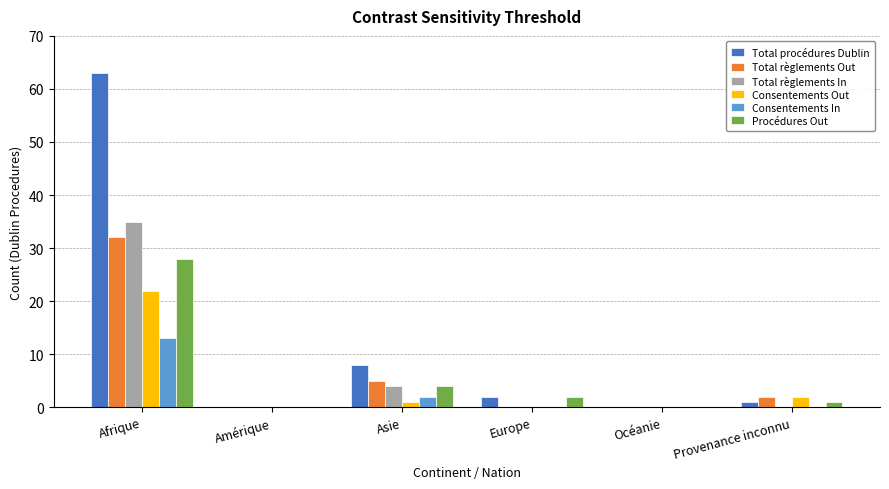

Are the bars horizontal?

No